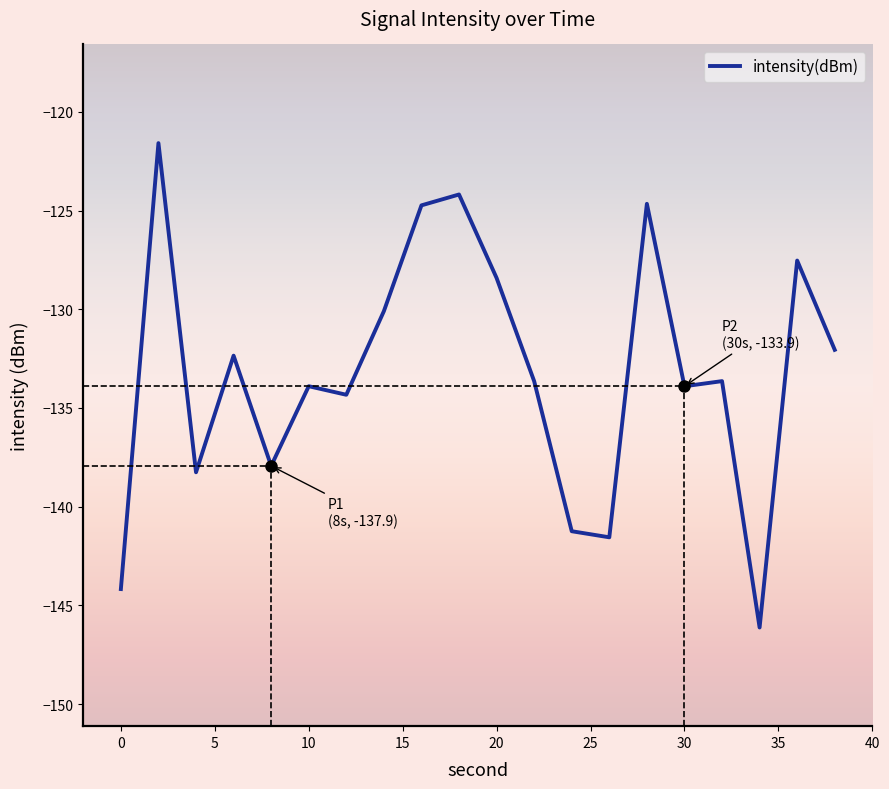

Reading left to right, what are all the values shown in this chart?

-144.2	-121.6	-138.3	-132.3	-137.9	-133.9	-134.3	-130.1	-124.7	-124.2	-128.4	-133.6	-141.2	-141.6	-124.7	-133.9	-133.6	-146.1	-127.5	-132.1